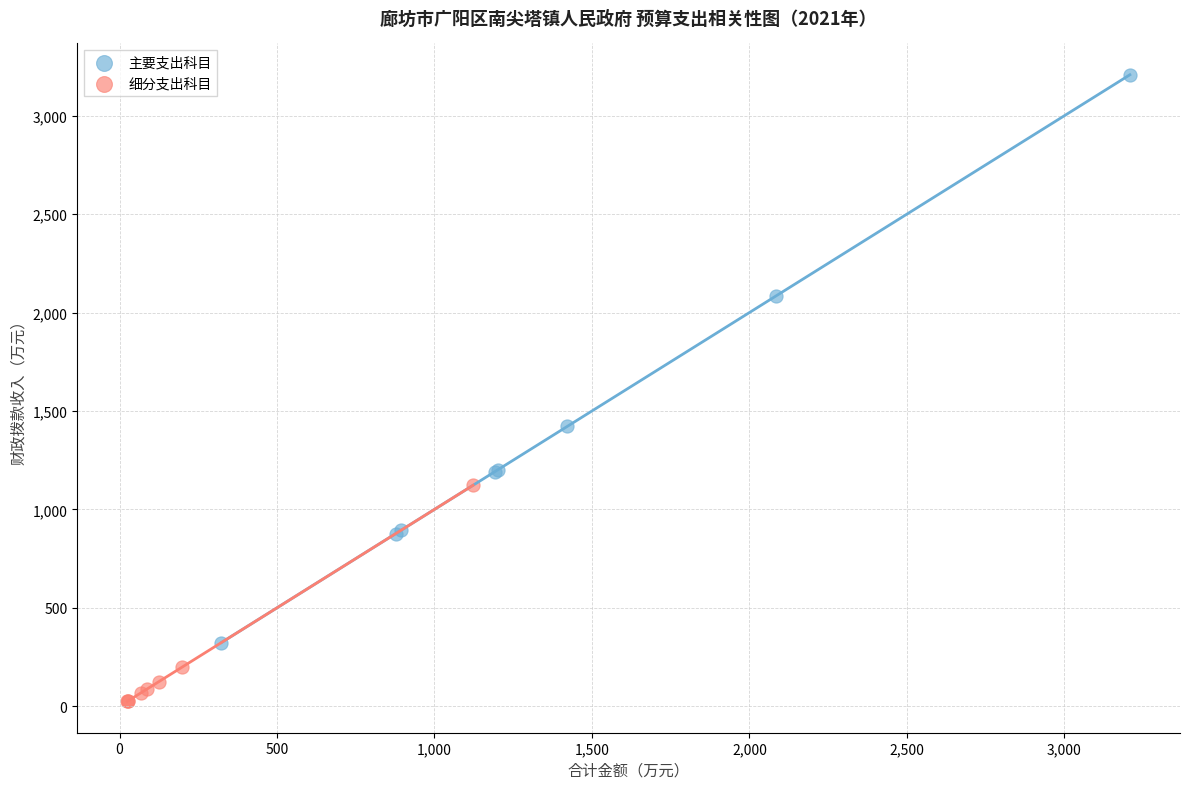

What are all the series names shown in the legend?

主要支出科目, 细分支出科目